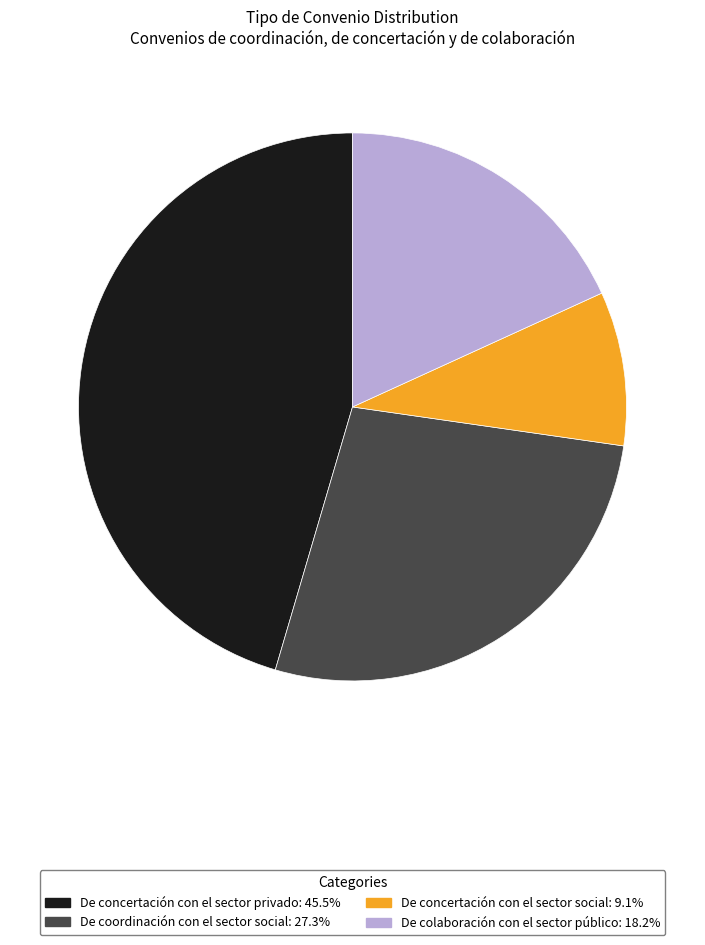

What is the ratio of the value at De concertación con el sector privado to the value at De coordinación con el sector social?

1.7